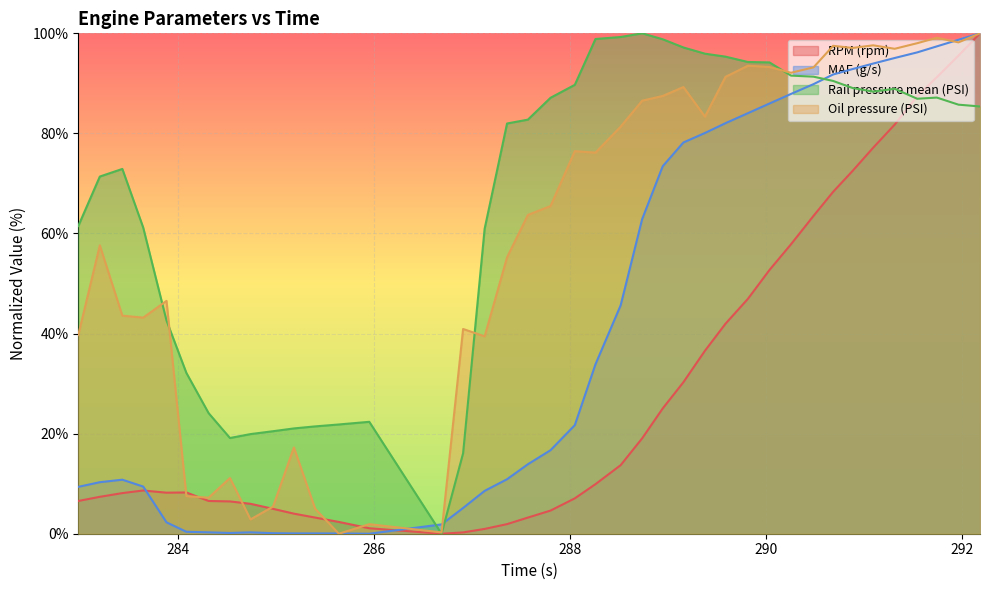

Does the chart display data point markers on the line(s)?

No